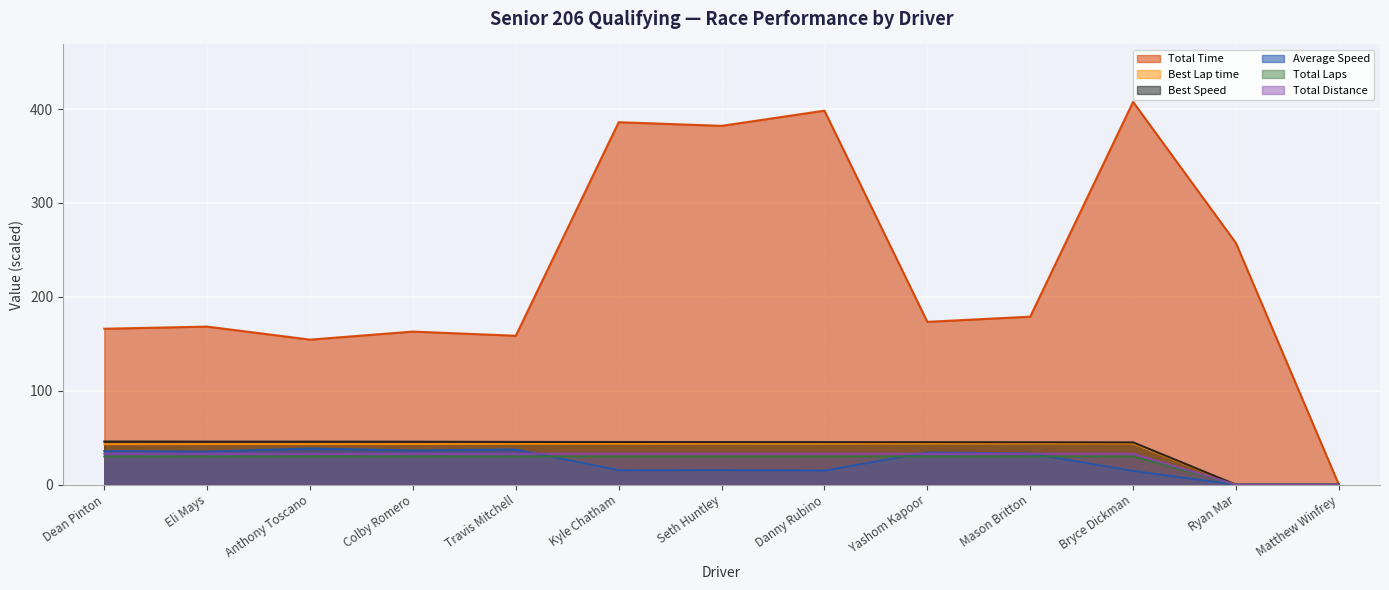

At which category is the sum across all series the highest?

Bryce Dickman